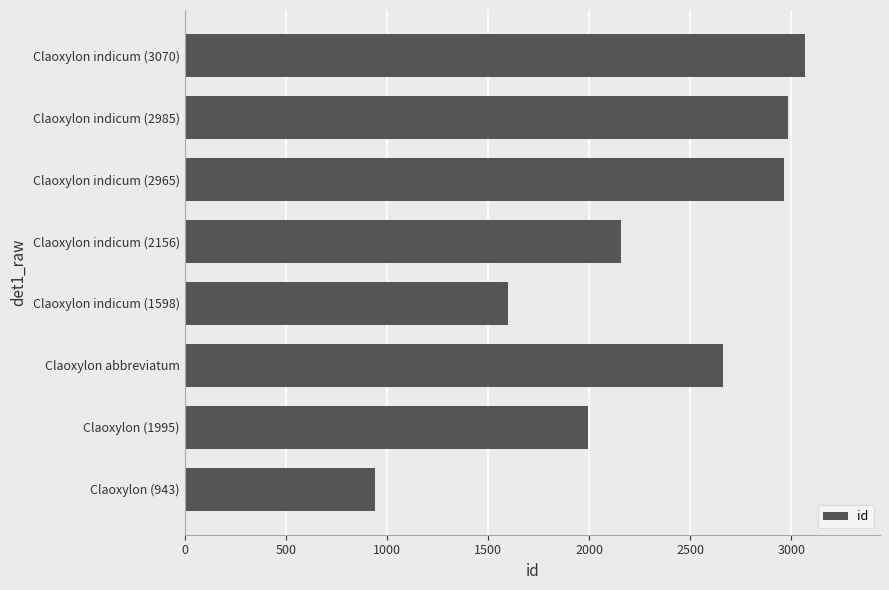

How many values are below 2663?

4